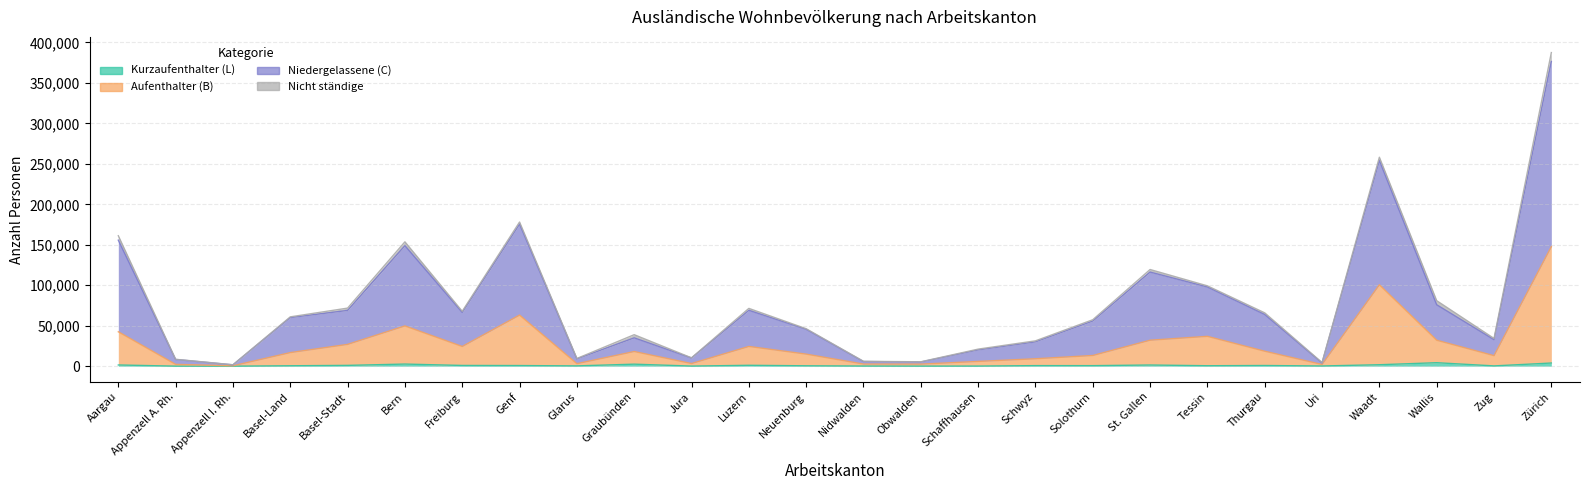

What is the approximate value of Aufenthalter (B) at Zürich, to the nearest 100?

147700